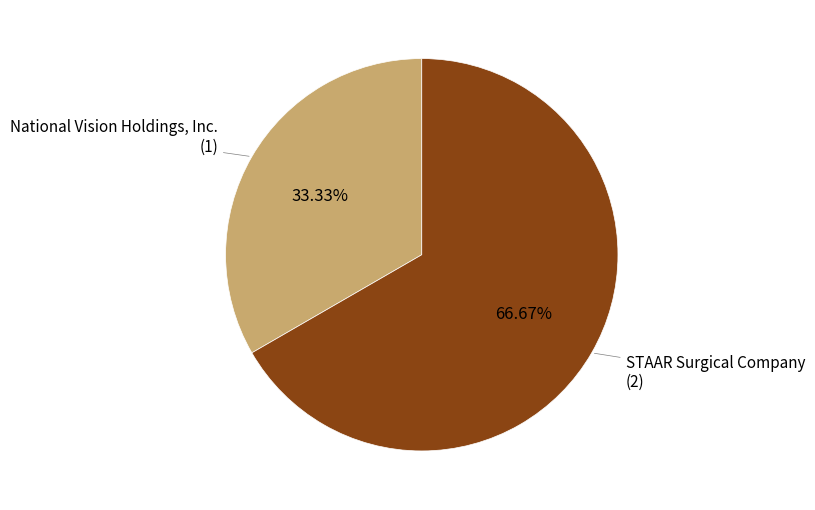

Does any single category account for the majority?

Yes